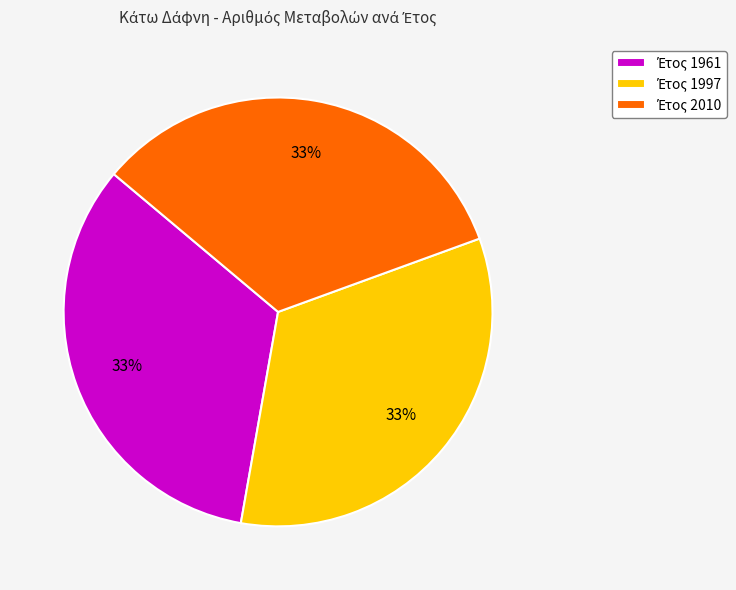

Count the number of slices in the pie.

3